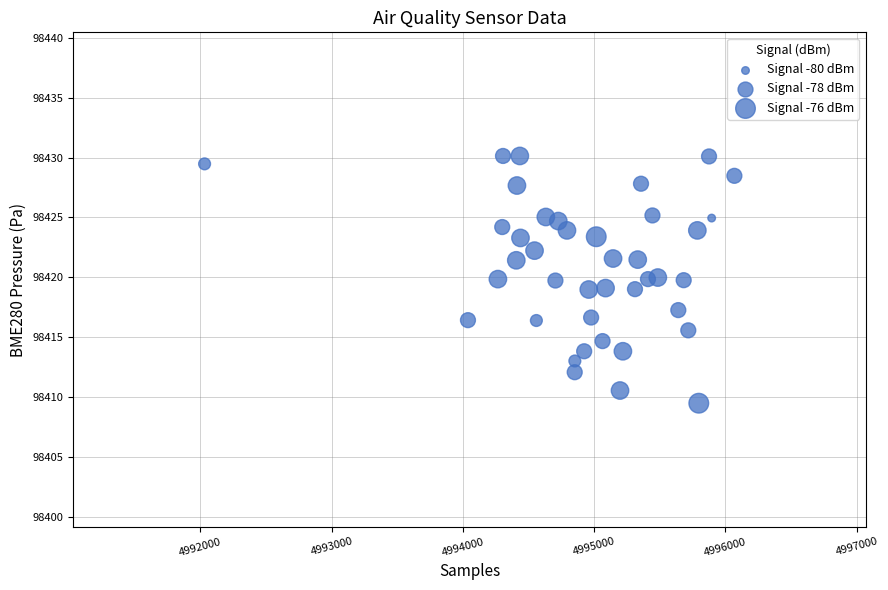

What is the range of Y values (max minus min)?

20.7